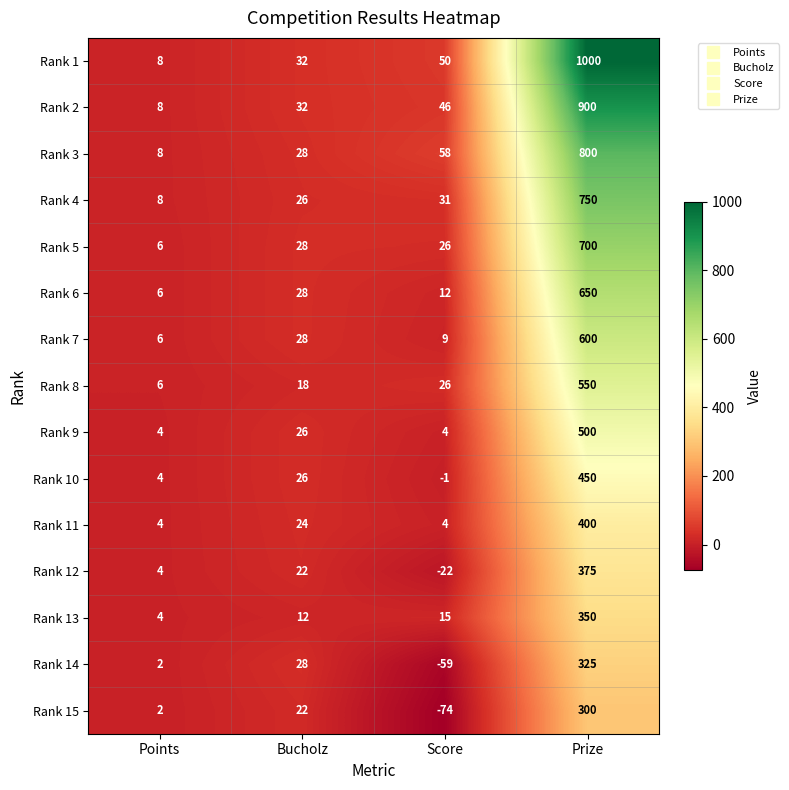

Rank the series by their maximum value, from lowest to highest.

Rank 15, Rank 14, Rank 13, Rank 12, Rank 11, Rank 10, Rank 9, Rank 8, Rank 7, Rank 6, Rank 5, Rank 4, Rank 3, Rank 2, Rank 1